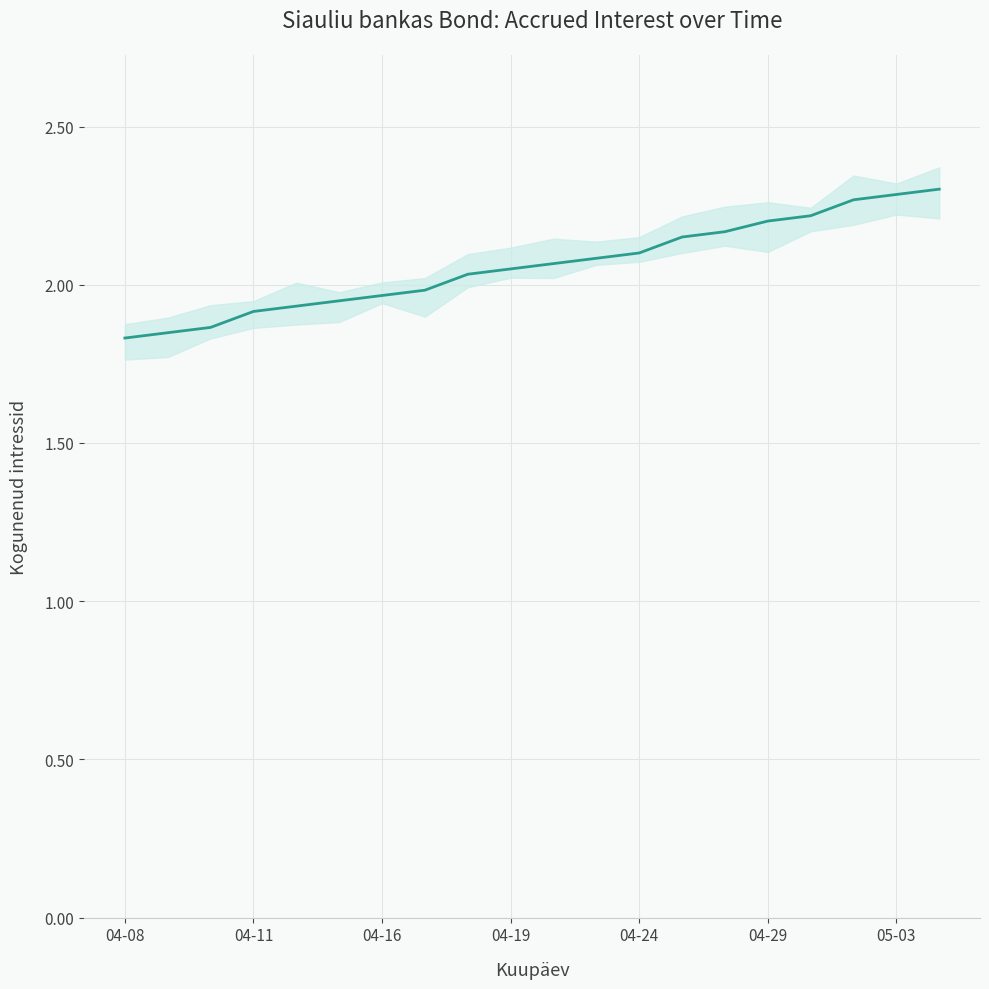

True or false: the data shows 2.2 at 16.

True